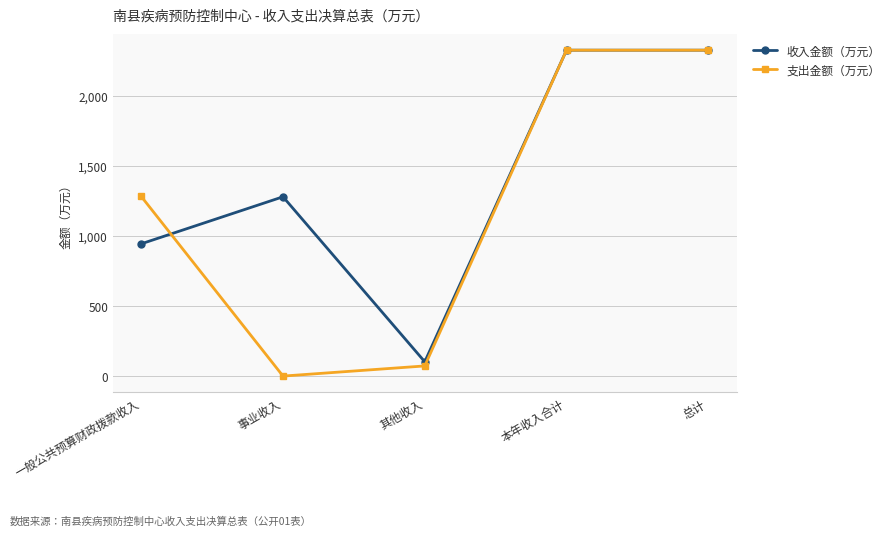

Where is the first local minimum for 收入金额（万元）?

其他收入